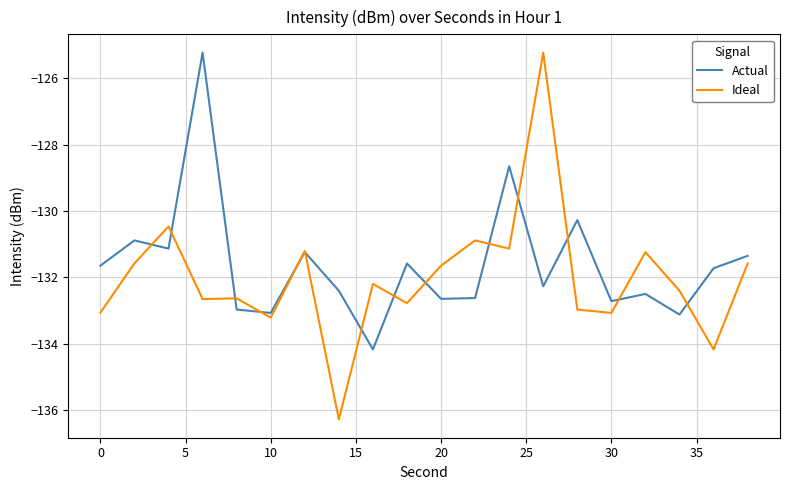

Which series has the largest range (max minus min)?

Ideal